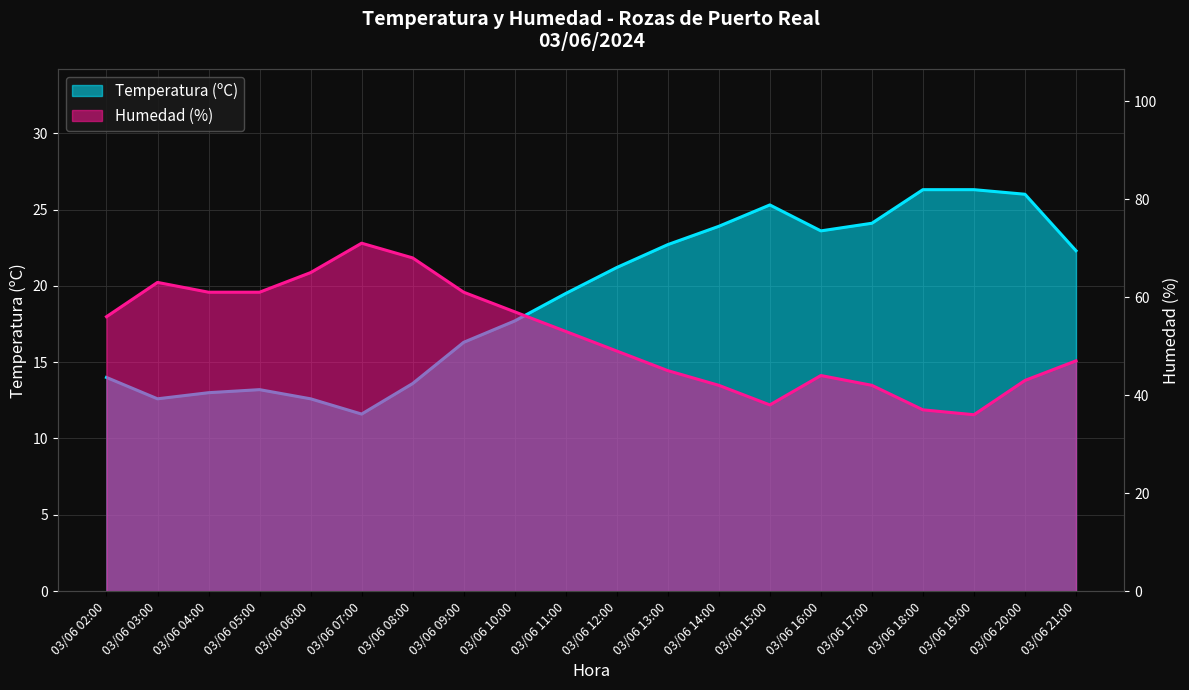

Is the value of Humedad (%) at 03/06 15:00 greater than the value of Temperatura (ºC) at 03/06 18:00?

Yes